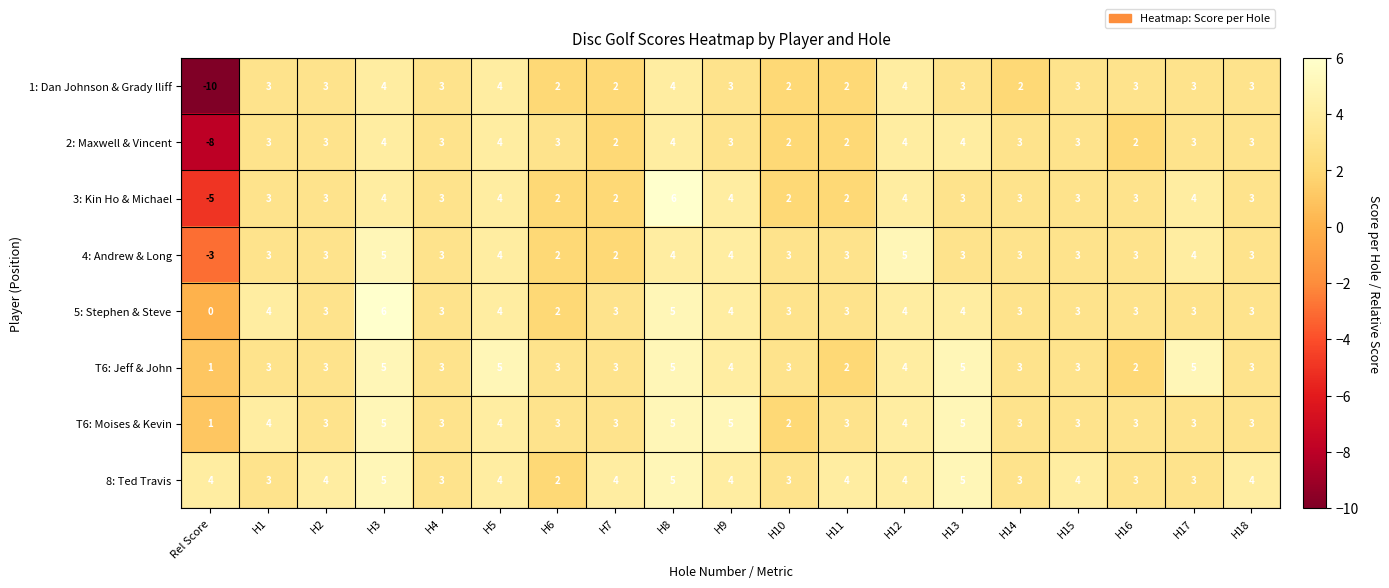

What is the difference between the maximum and minimum values in the 1: Dan Johnson & Grady Iliff series?

14